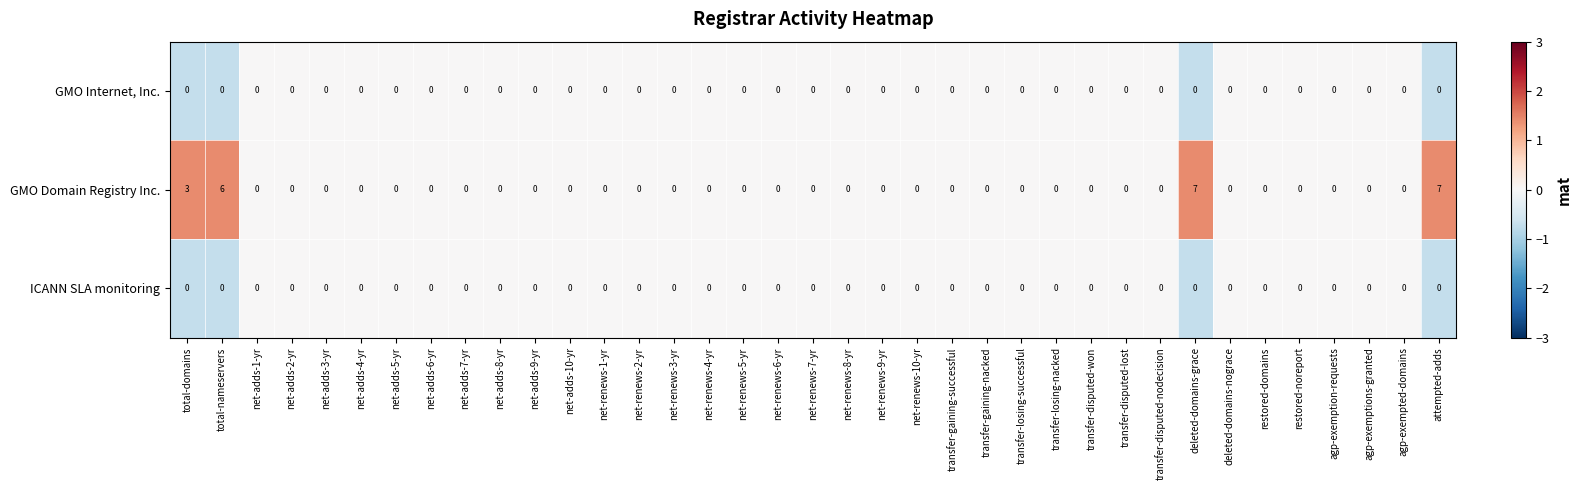

Which series has the largest total across all categories?

GMO Domain Registry Inc.